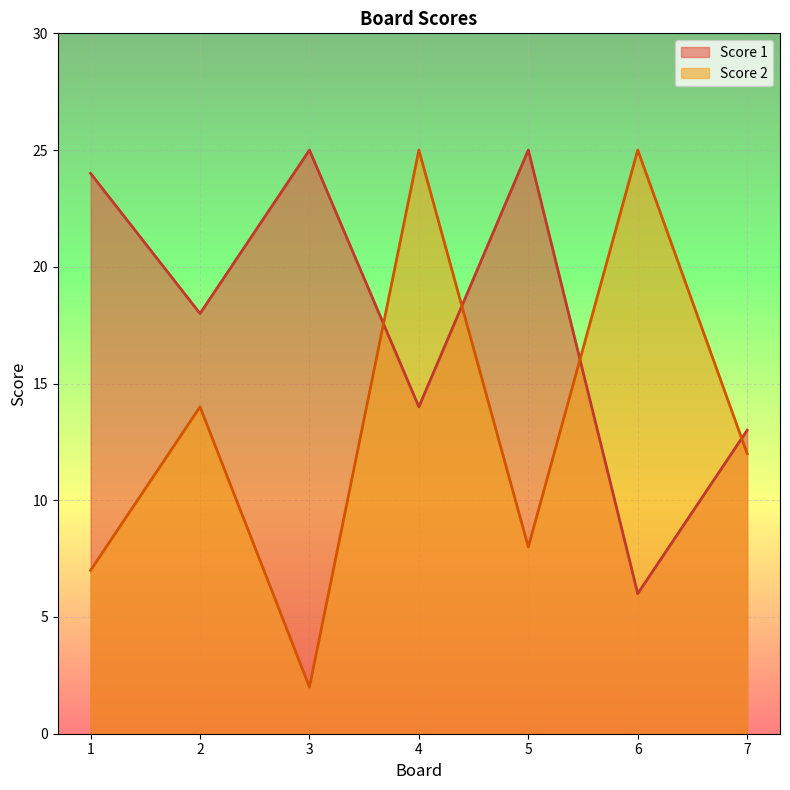

Where is Score 1 nearest to the value 15?

4